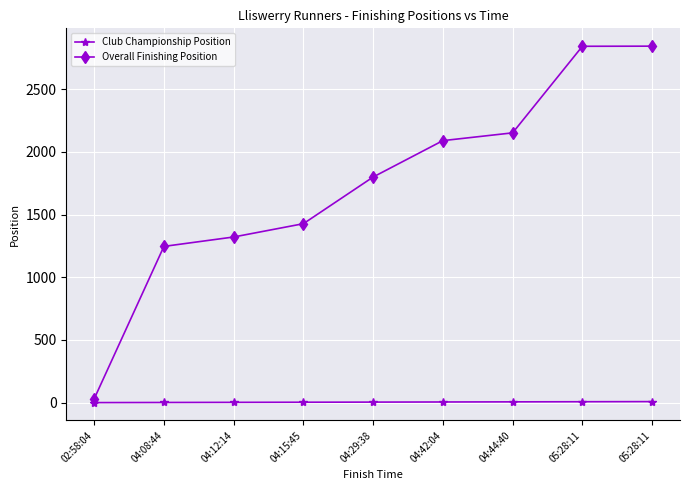

What are all the series names shown in the legend?

Club Championship Position, Overall Finishing Position